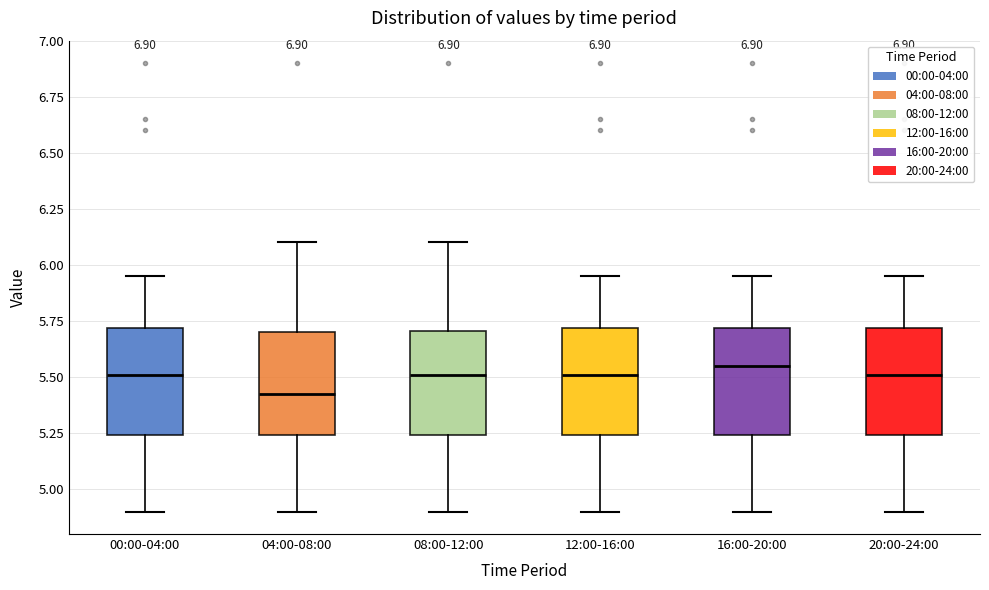

Reading left to right, read every box against the y-axis: the position of its median line, the range the box covers, and the ends of its whiskers. The values are not printed on the chart, so give them approximately, as read against the axis.

00:00-04:00: median 5.50, box 5.25 to 5.70, whiskers 4.90 to 5.95
04:00-08:00: median 5.45, box 5.25 to 5.70, whiskers 4.90 to 6.10
08:00-12:00: median 5.50, box 5.25 to 5.70, whiskers 4.90 to 6.10
12:00-16:00: median 5.50, box 5.25 to 5.70, whiskers 4.90 to 5.95
16:00-20:00: median 5.55, box 5.25 to 5.70, whiskers 4.90 to 5.95
20:00-24:00: median 5.50, box 5.25 to 5.70, whiskers 4.90 to 5.95